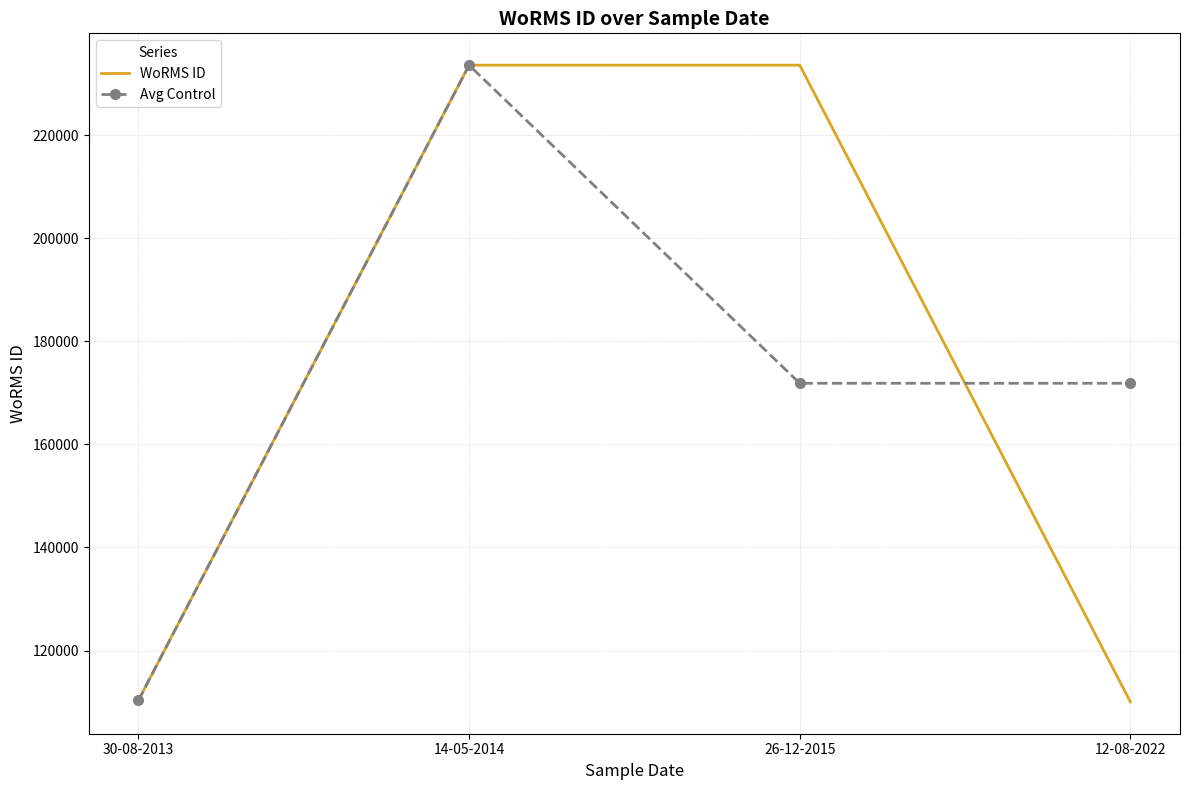

Which series has the widest spread of values?

WoRMS ID